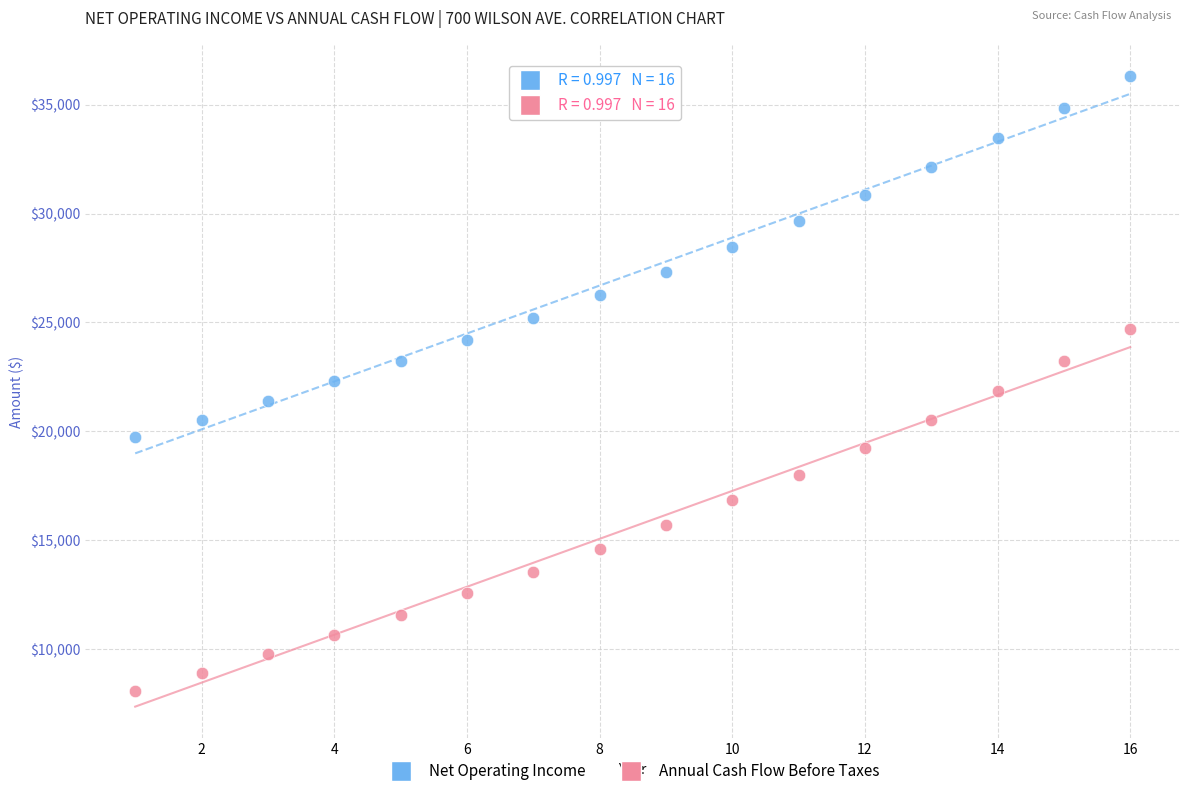

Which series contains the highest Y value?

Net Operating Income